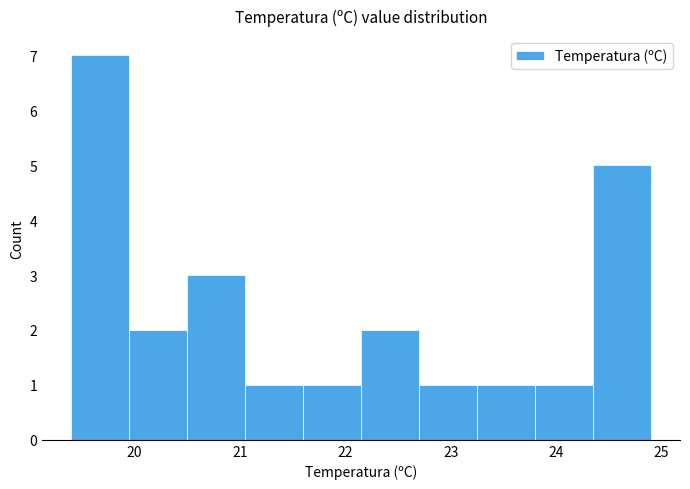

What is the height of the bar covering 22.70 to 23.25 on the x-axis? Neither the bar edges nor the heights are printed on the chart, so give them approximately, as read against the axes.

1